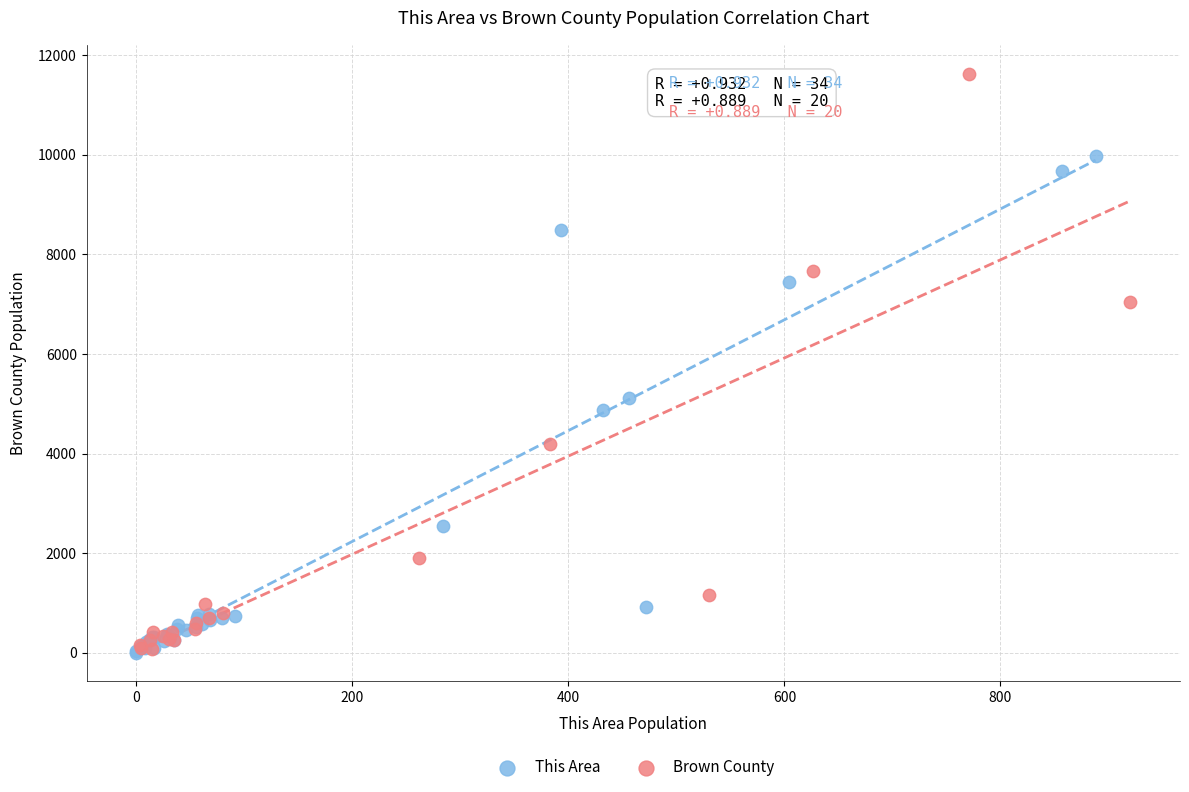

Which series contains the highest Y value?

Brown County